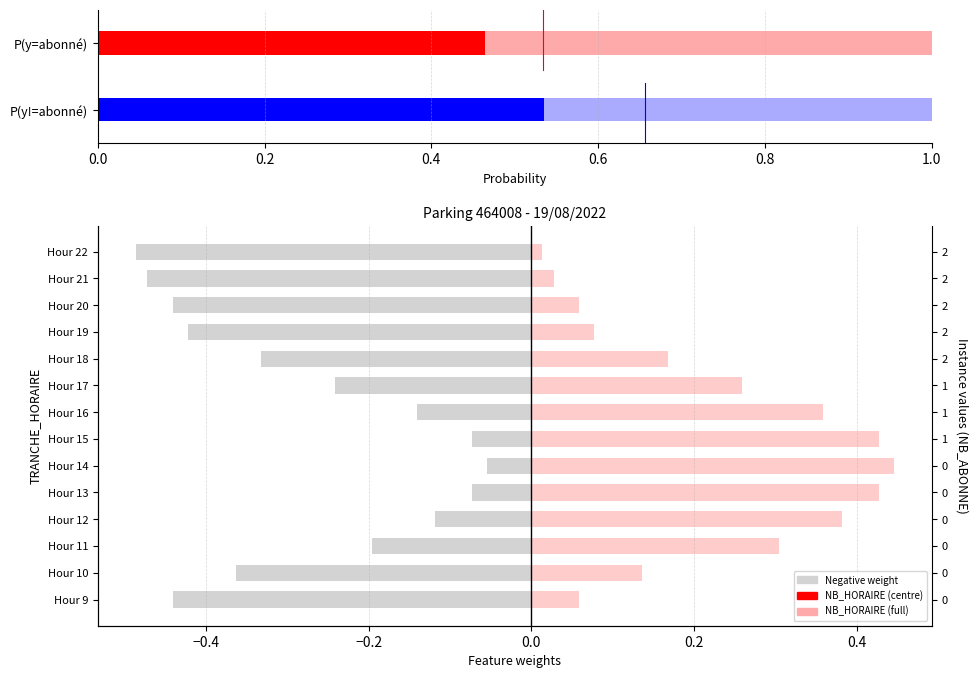

Which series has the largest range (max minus min)?

Negative weight